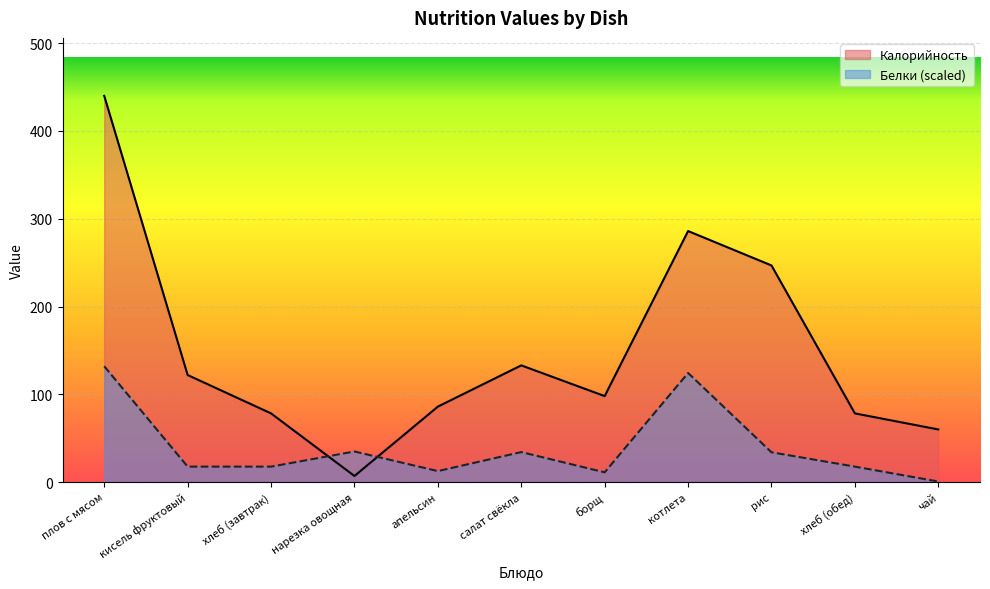

Where is the first local minimum for Калорийность?

нарезка овощная